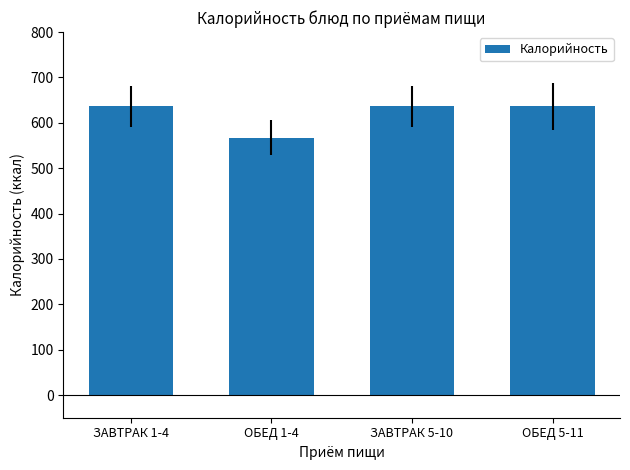

What is the ratio of the value at ЗАВТРАК 5-10 to the value at ОБЕД 1-4?

1.1